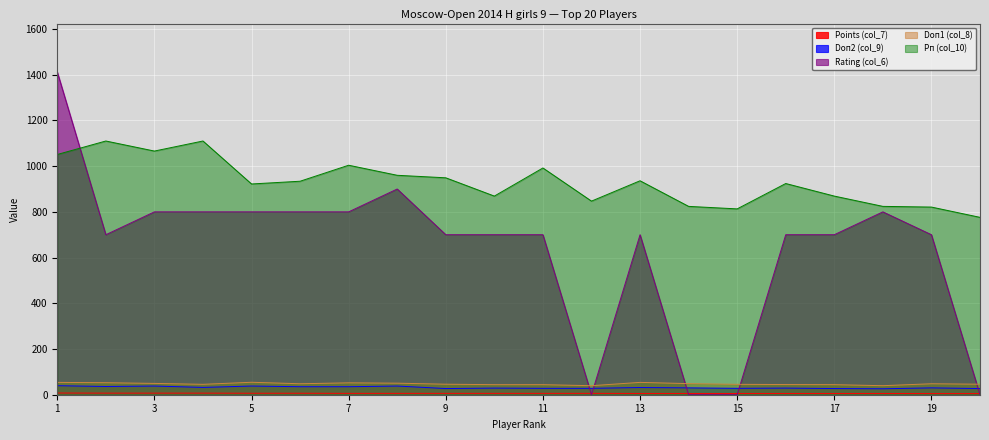

Where is the first local minimum for Rating (col_6)?

2